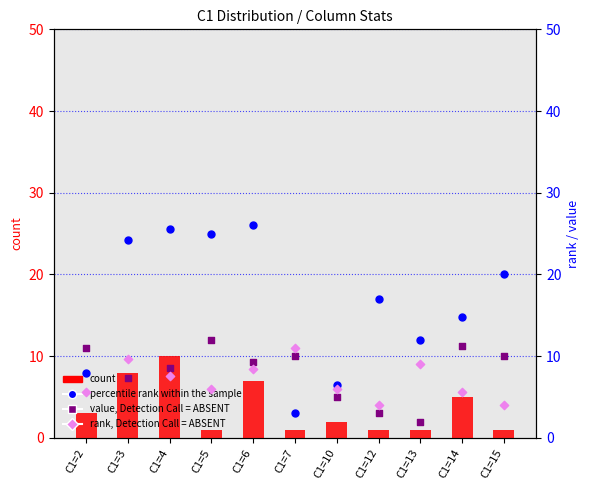

What are all the series names shown in the legend?

count, percentile rank within the sample, value, Detection Call = ABSENT, rank, Detection Call = ABSENT